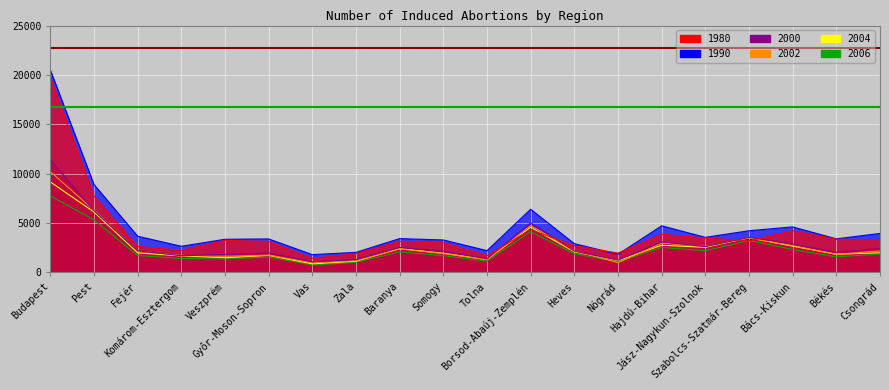

How many lines are shown in the chart?

2